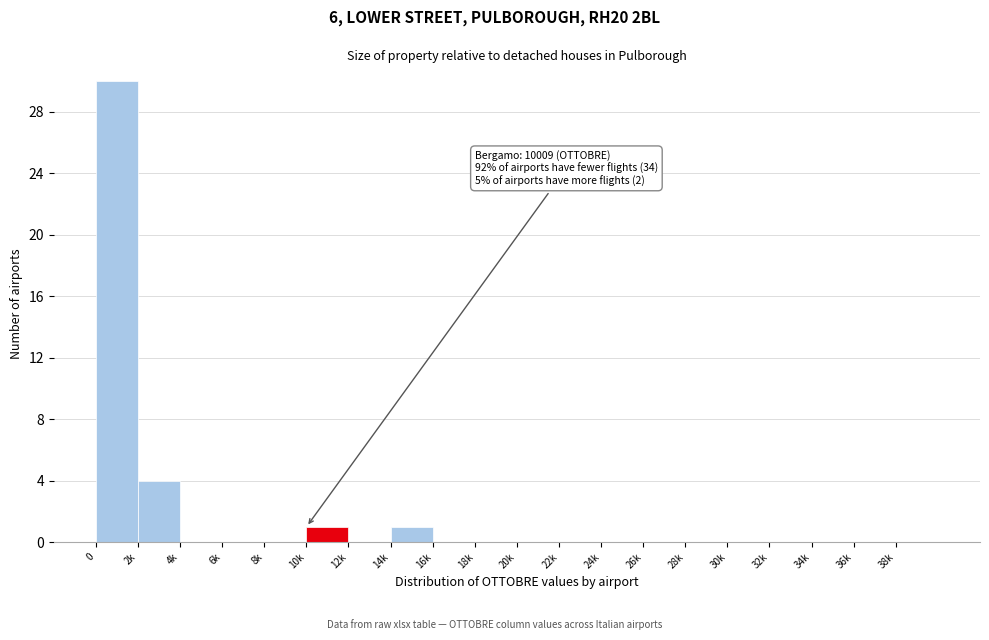

Reading right to left, list all the values displayed in this chart.

38k=0	36k=0	34k=0	32k=0	30k=0	28k=0	26k=0	24k=0	22k=0	20k=0	18k=0	16k=0	14k=1	12k=0	10k=1	8k=0	6k=0	4k=0	2k=4	0=30